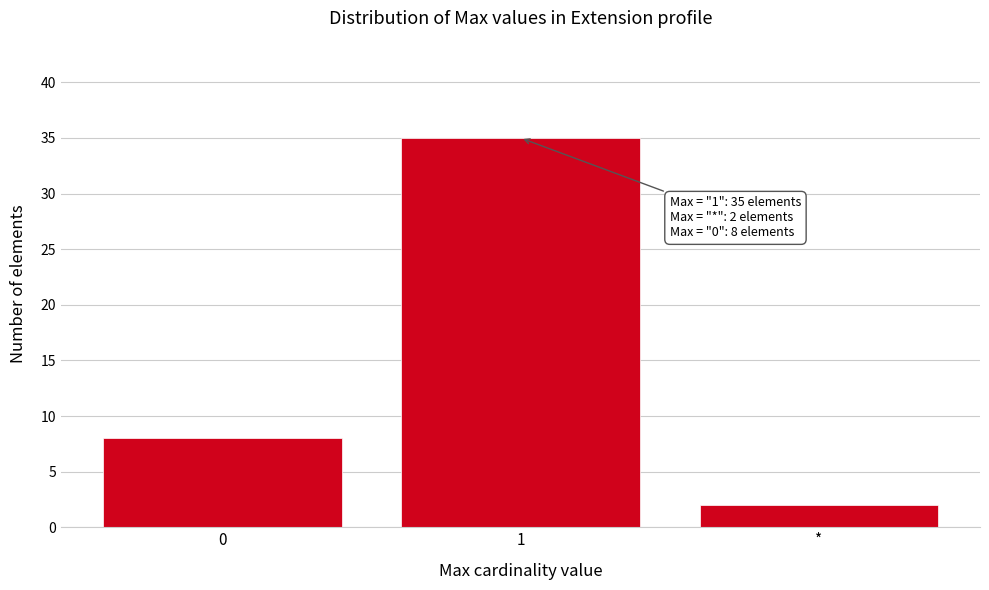

Reading left to right, what are all the values shown in this chart?

0=8	1=35	*=2